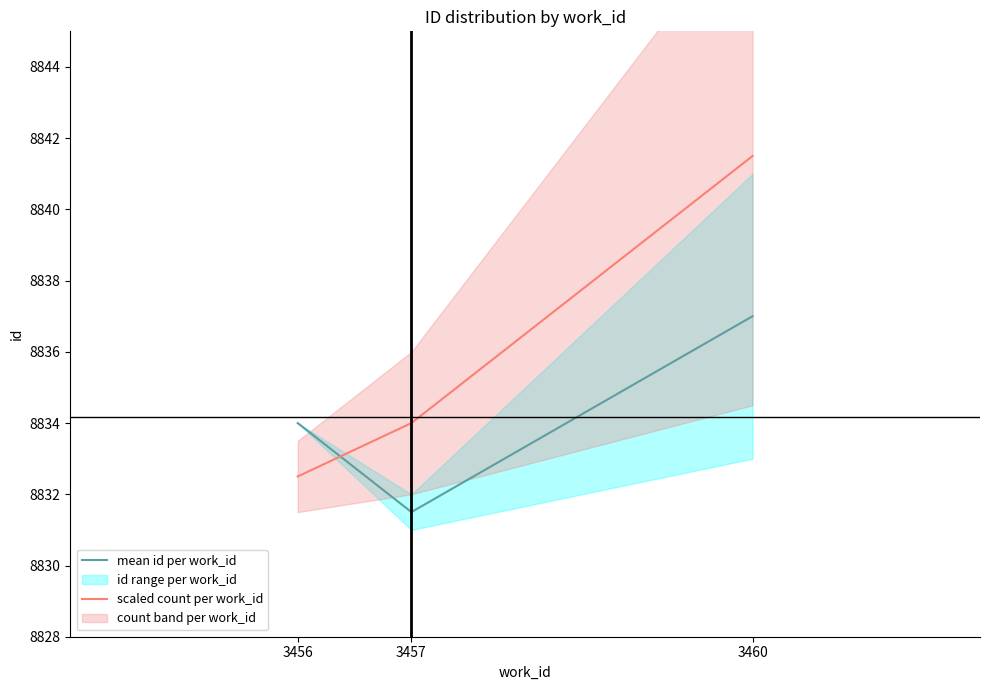

What is the difference between the second highest and minimum values in the scaled count per work_id series?

1.5